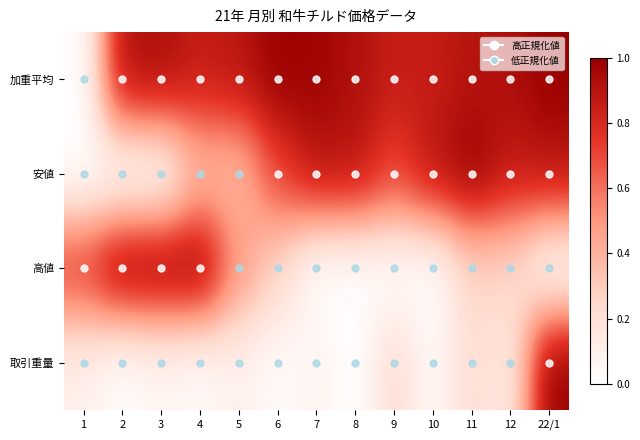

Reading left to right, transcribe all the data shown in this chart.

加重平均: 1=0.0	2=0.9	3=0.9	4=0.9	5=0.9	6=1.0	7=1.0	8=0.9	9=0.9	10=0.9	11=0.9	12=0.9	22/1=1.0
安値: 1=0.0	2=0.0	3=0.0	4=0.4	5=0.4	6=0.7	7=0.9	8=0.9	9=0.7	10=0.9	11=1.0	12=0.9	22/1=0.9
高値: 1=0.8	2=1.0	3=1.0	4=1.0	5=0.5	6=0.3	7=0.0	8=0.0	9=0.0	10=0.0	11=0.3	12=0.3	22/1=0.0
取引重量: 1=0.1	2=0.0	3=0.1	4=0.0	5=0.1	6=0.0	7=0.1	8=0.0	9=0.2	10=0.0	11=0.2	12=0.1	22/1=1.0